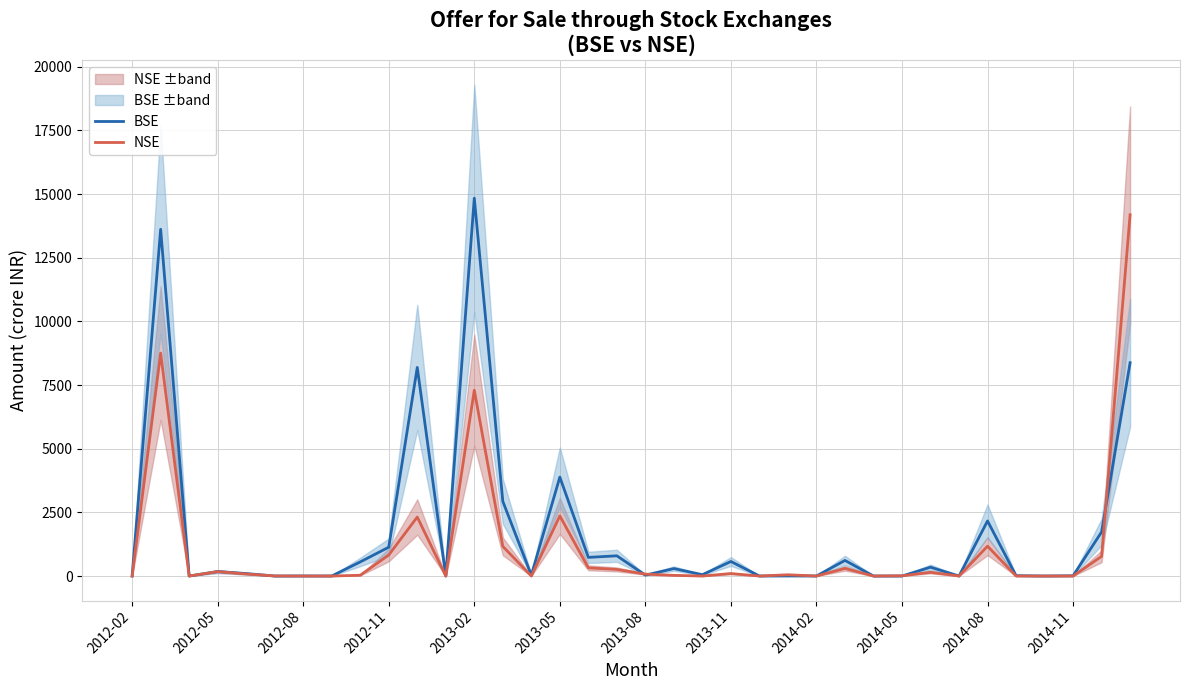

Rank the series by their average value, from lowest to highest.

NSE, BSE